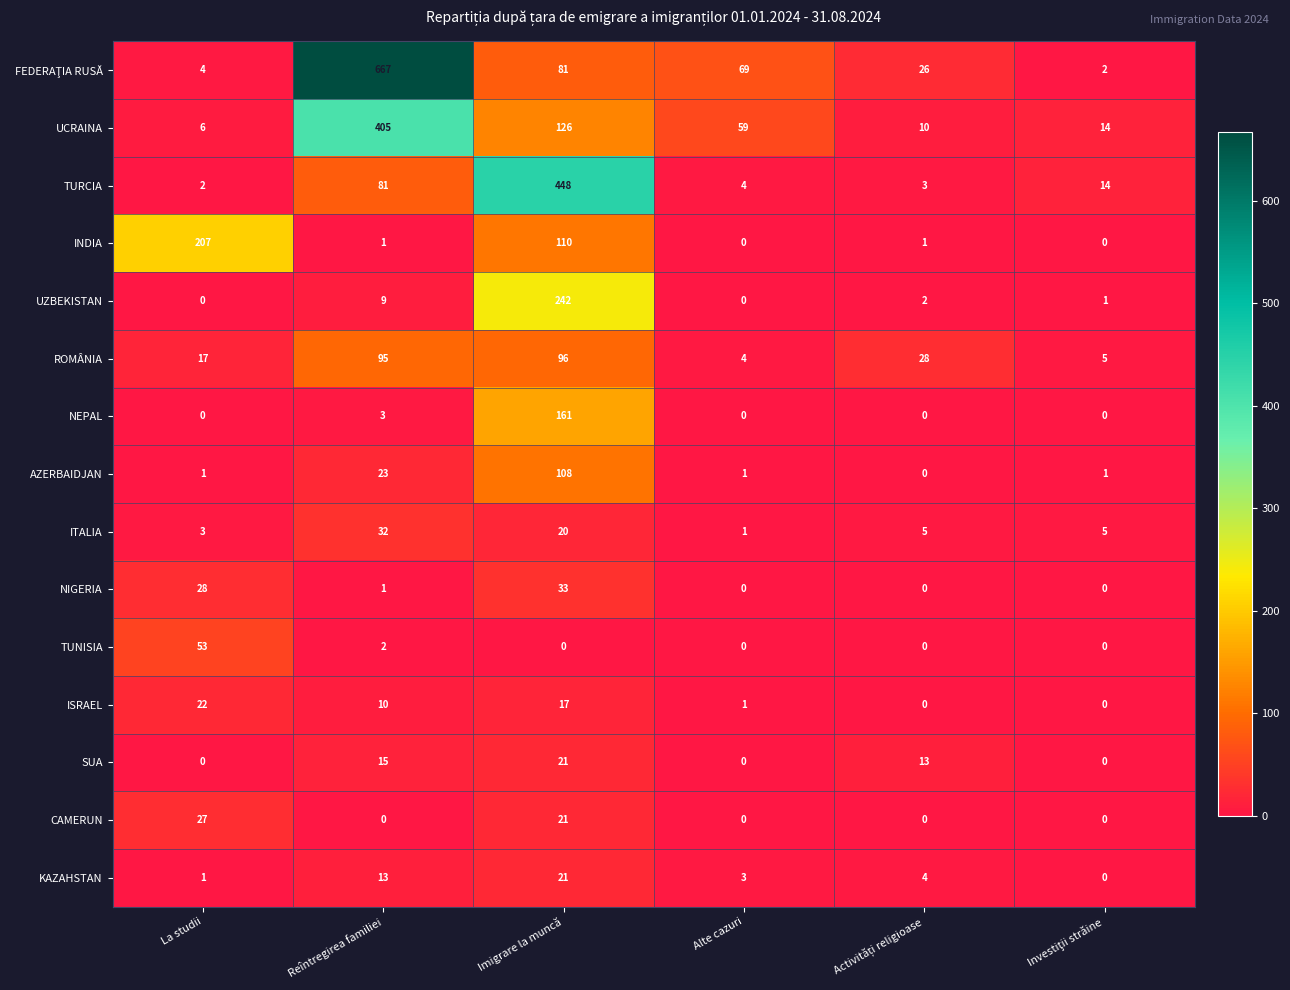

What is the total value across all series at Reîntregirea familiei?

1357